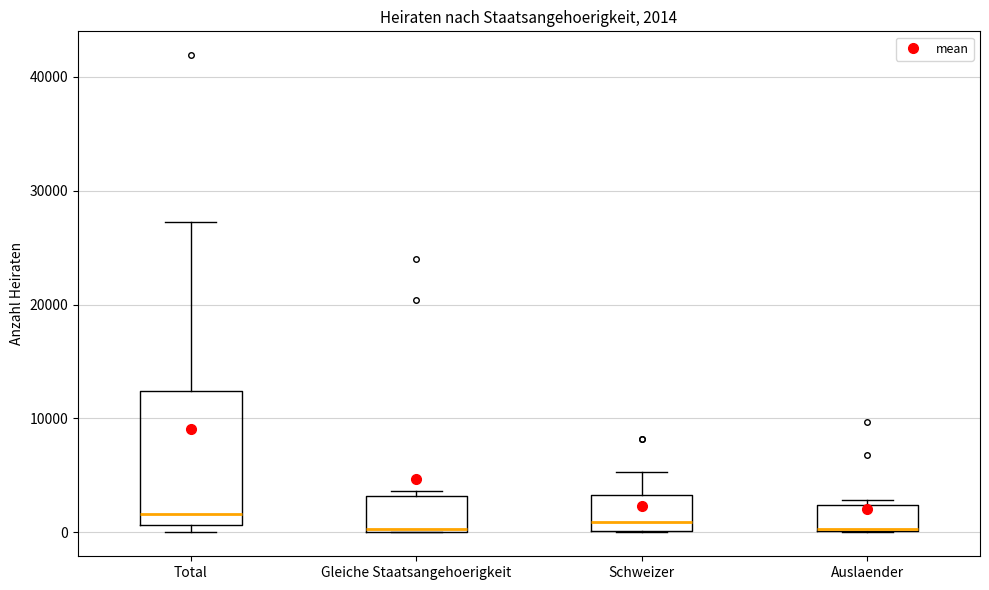

Comparing the boxes themselves (not the whiskers), which one is the tallest?

Total